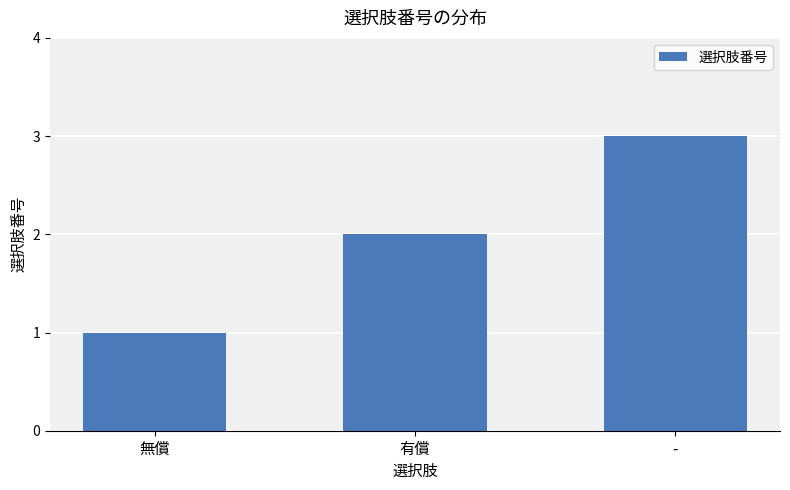

Read the value at 有償.

2